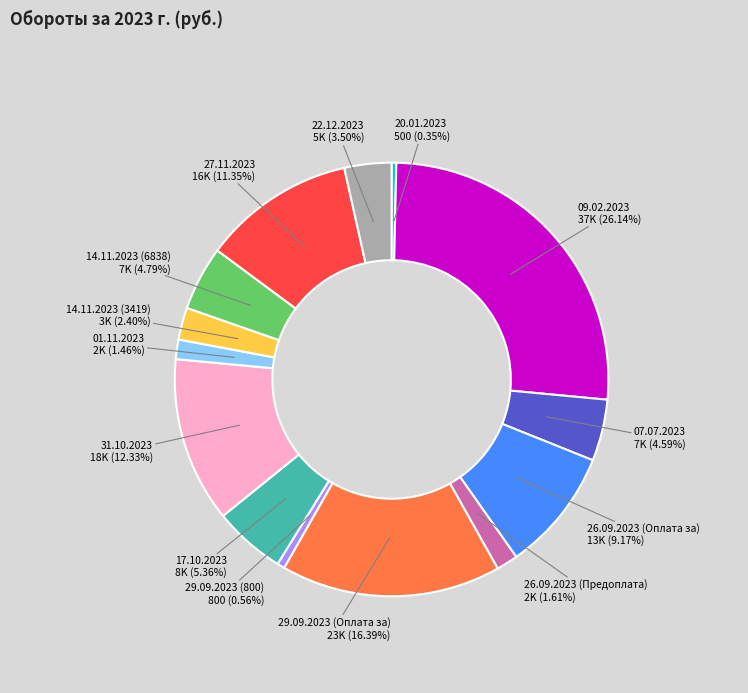

Is there a majority slice in this chart?

No